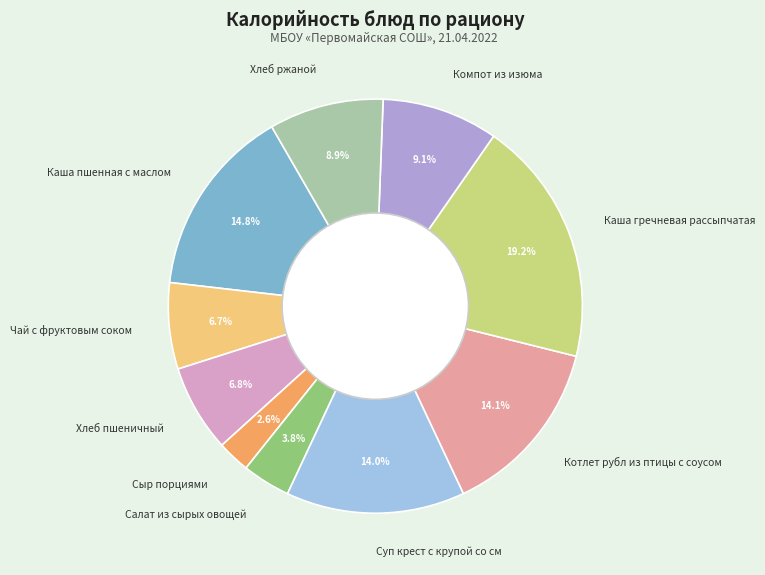

What portion of the pie excludes Чай с фруктовым соком?

93.3%